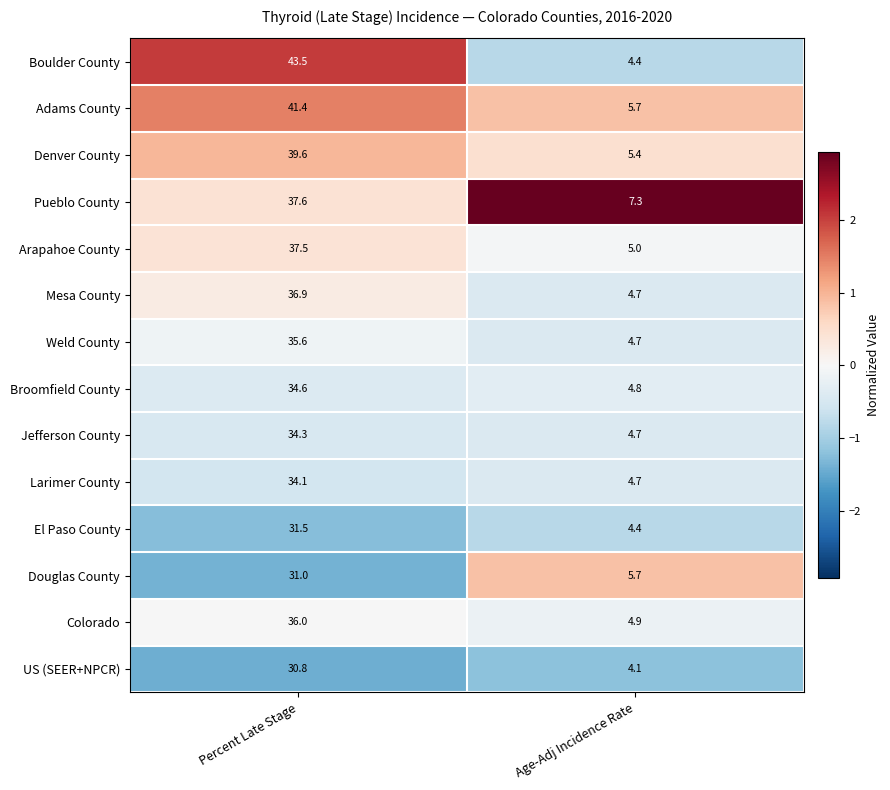

The Denver County series shows 5.4 at Age-Adj Incidence Rate. True or false?

True